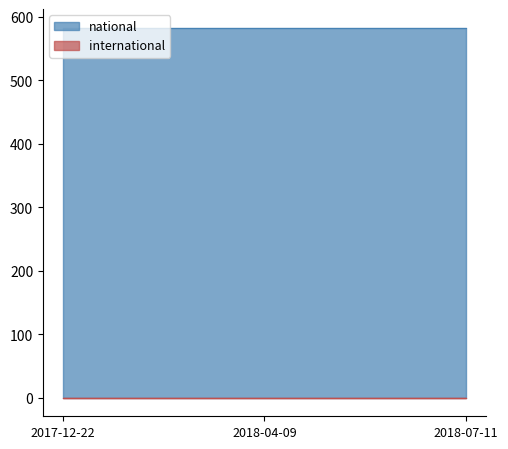

Reading right to left, list all the values displayed in this chart.

national: 2018-07-11=583	2018-04-09=583	2017-12-22=583
international: 2018-07-11=0	2018-04-09=0	2017-12-22=0